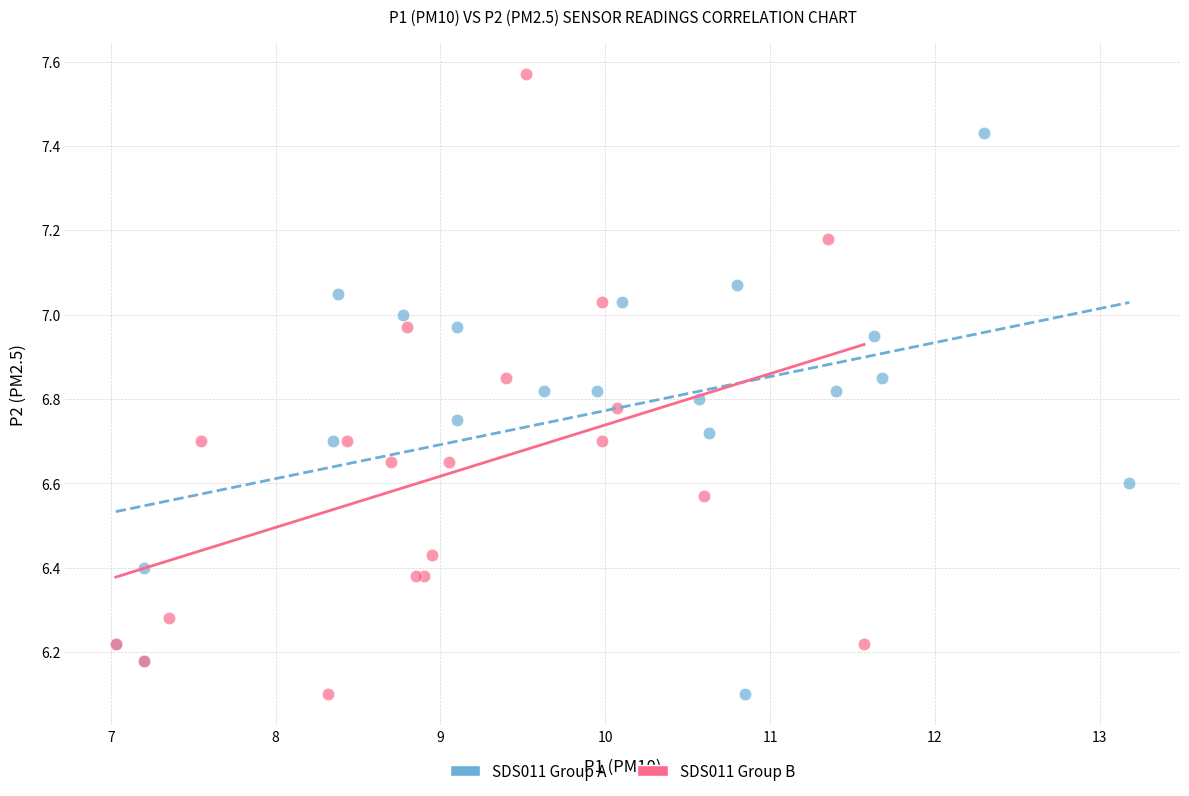

Which series has the largest Y range (max minus min)?

SDS011 Group B